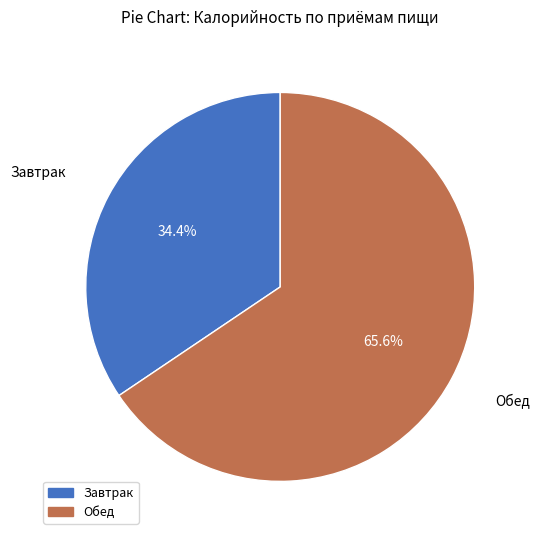

The Обед slice represents 59% of the pie. True or false?

False